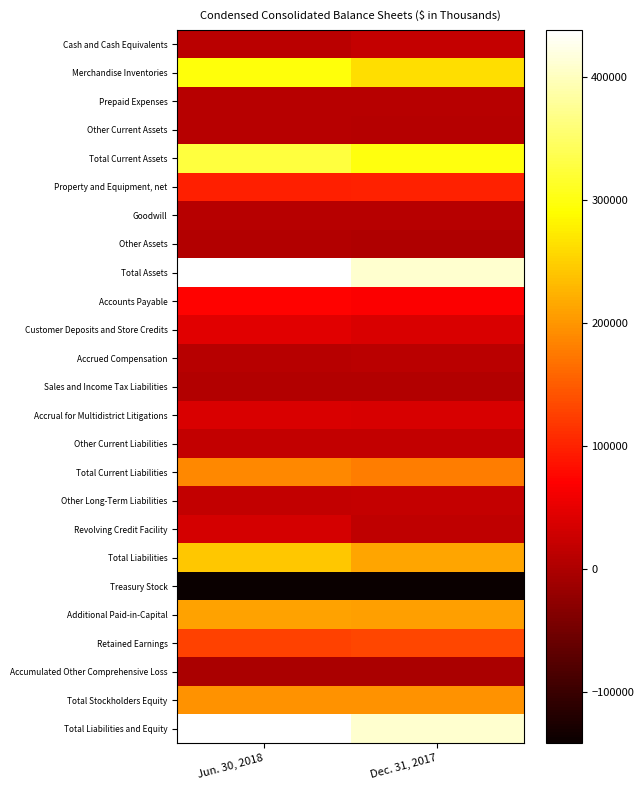

At which category is the sum across all series the highest?

Jun. 30, 2018